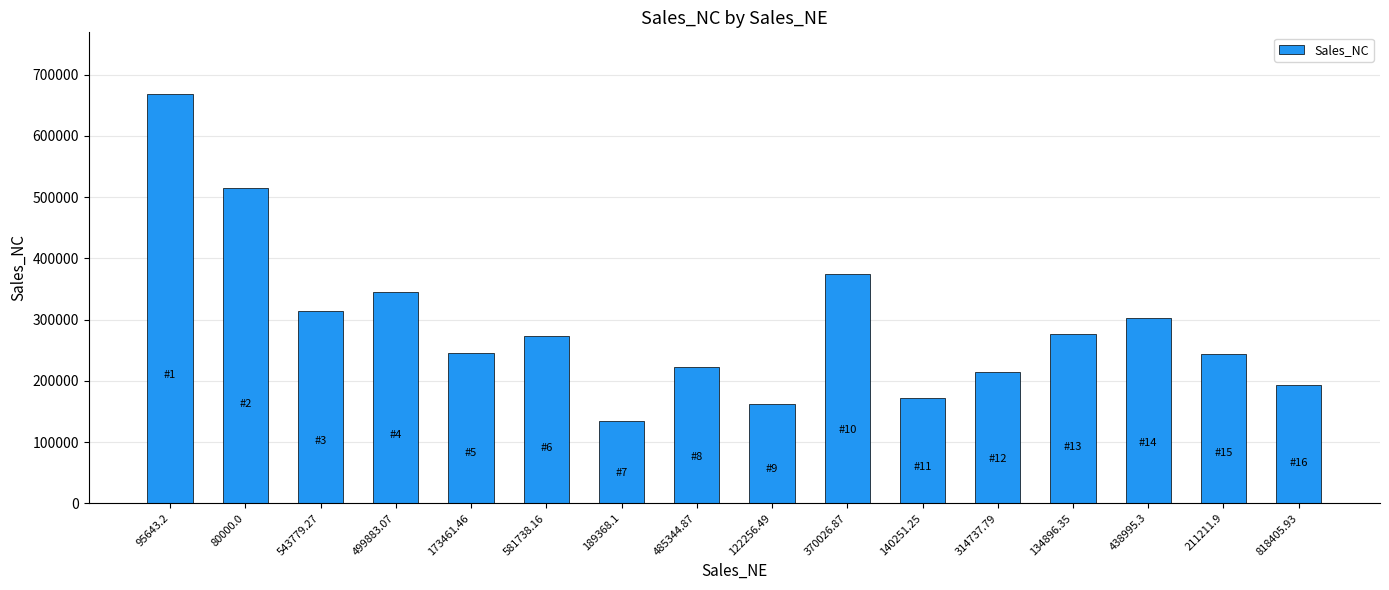

What is the difference between the maximum and minimum values?

533694.3